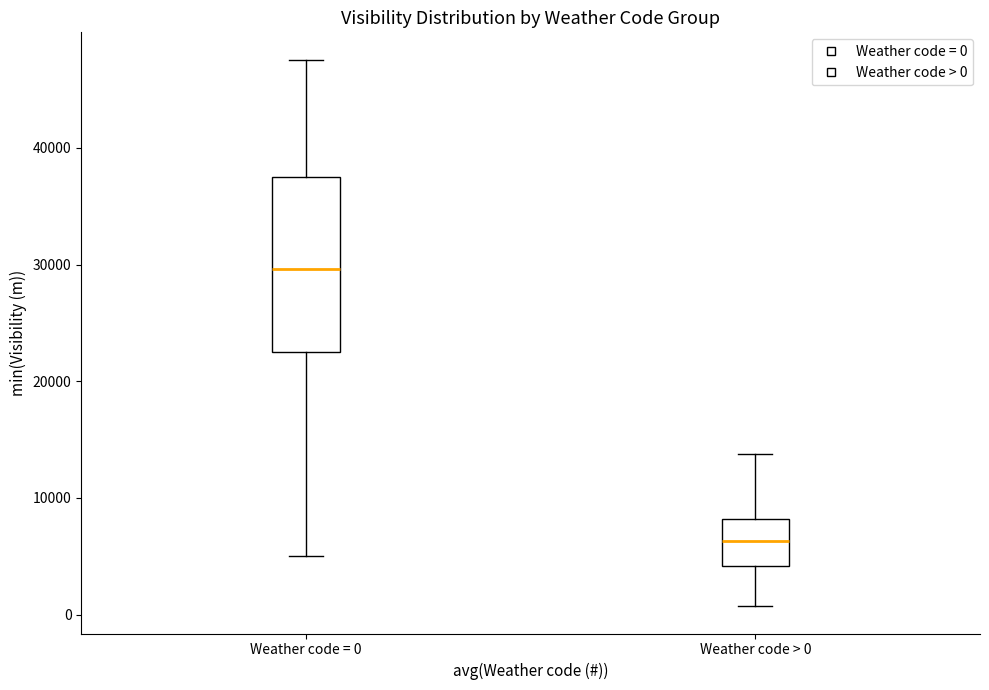

Which box's median line is the lowest?

Weather code > 0